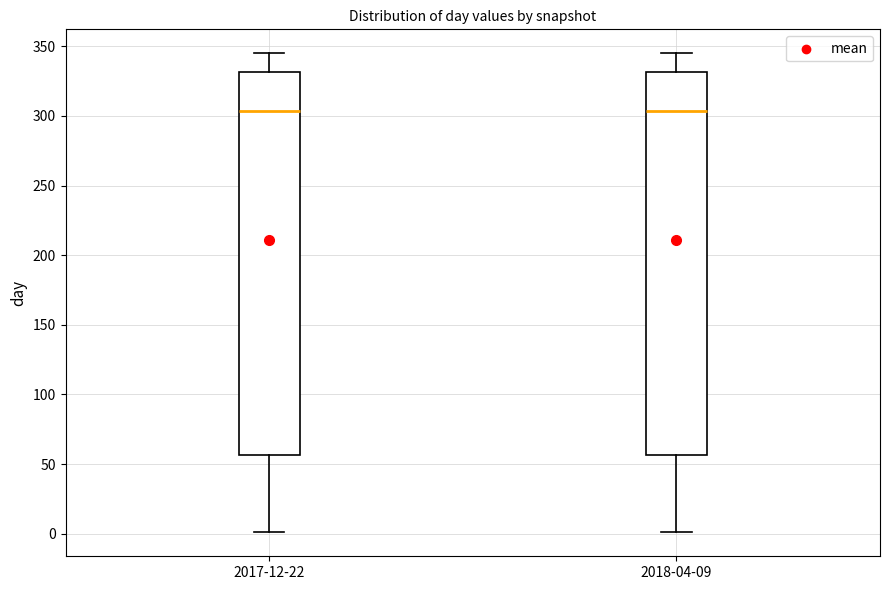

Reading left to right, read every box against the y-axis: the position of its median line, the range the box covers, and the ends of its whiskers. The values are not printed on the chart, so give them approximately, as read against the axis.

2017-12-22: median 305, box 55 to 330, whiskers 0 to 345
2018-04-09: median 305, box 55 to 330, whiskers 0 to 345